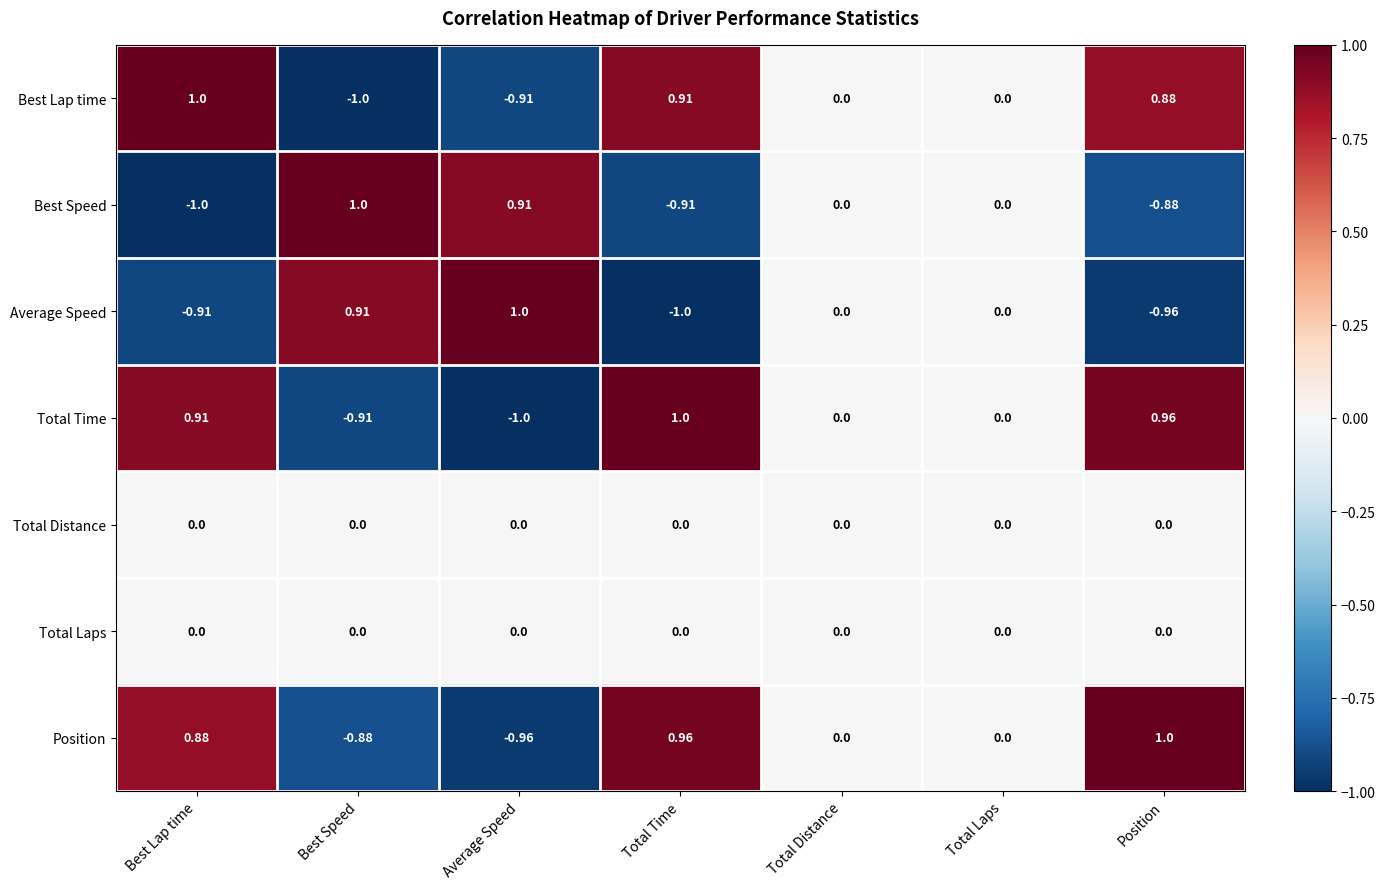

At which label does Average Speed first exceed 0?

Best Speed